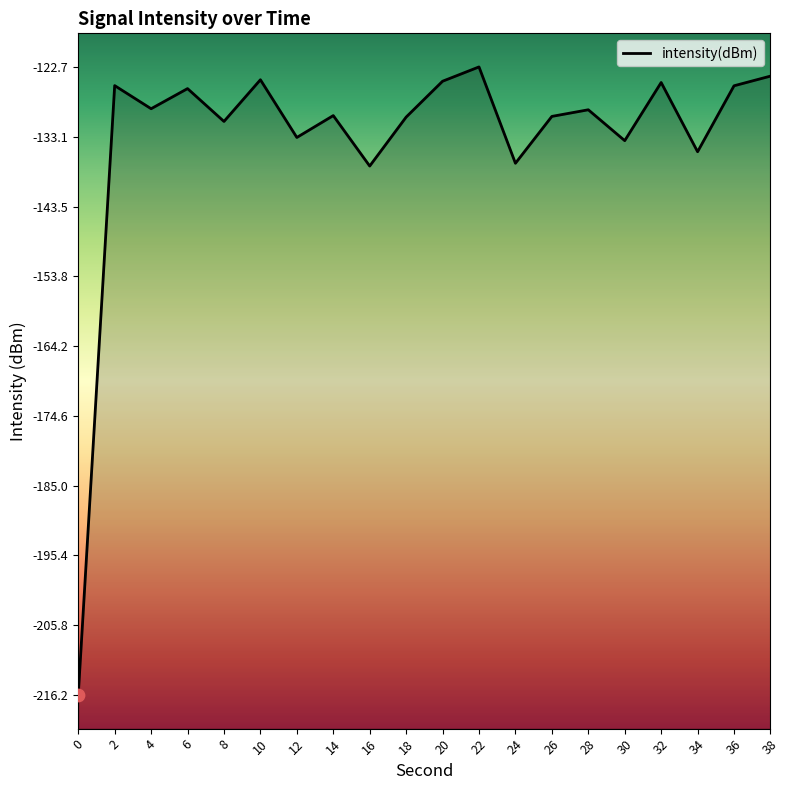

What is the change in value from 24 to 28?

+8.0